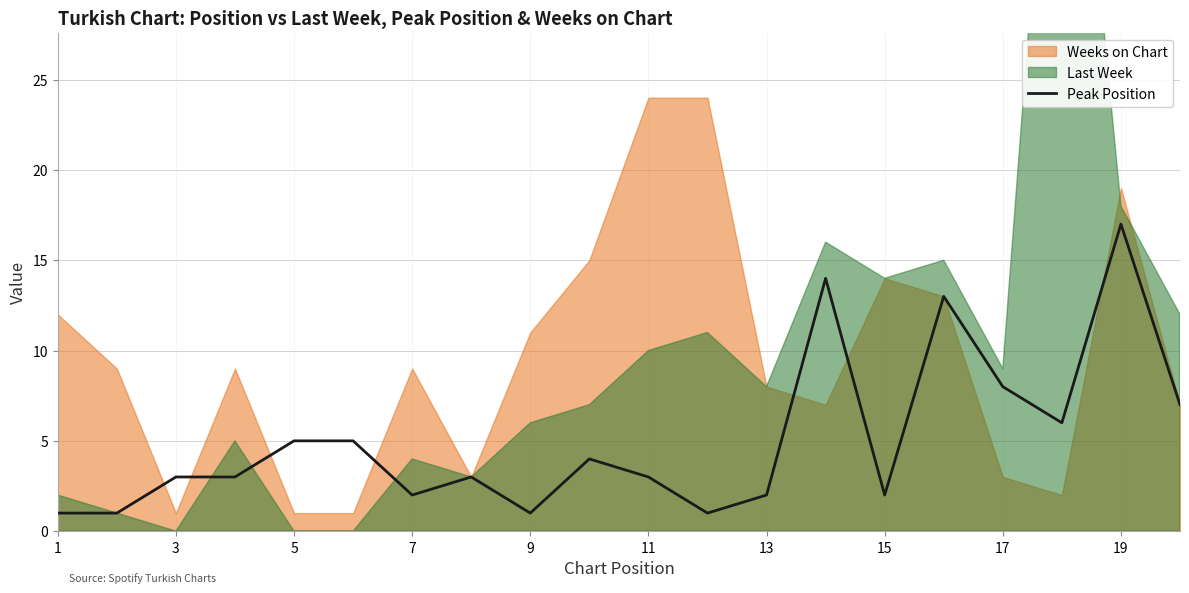

What is the highest value of the Peak Position series?

17